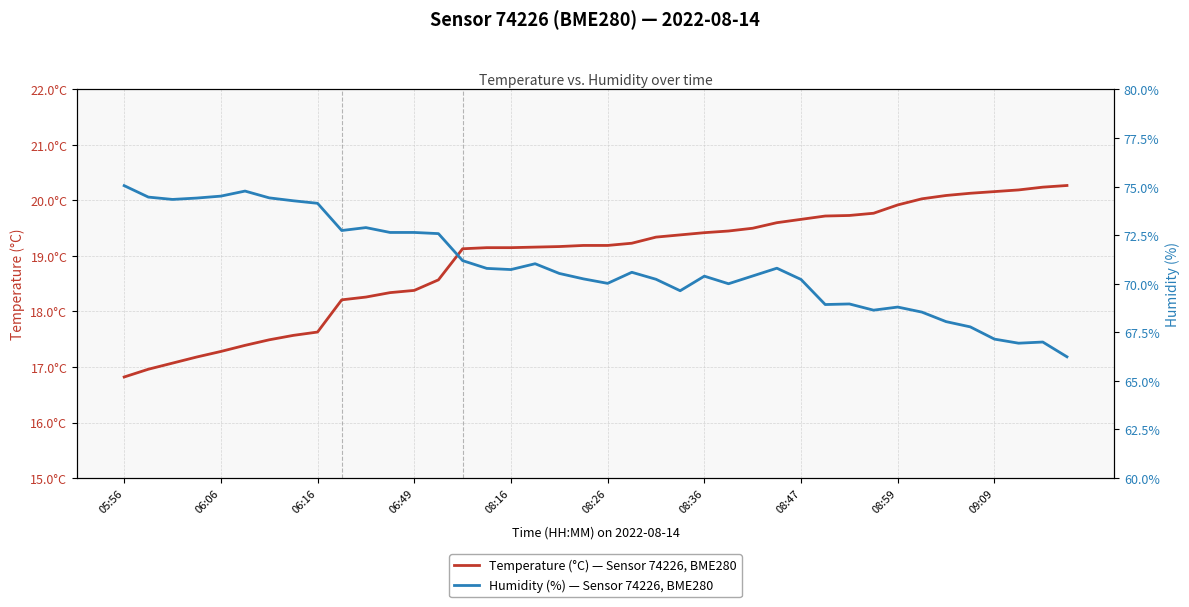

Reading left to right, list all the values displayed in this chart.

temperature: 16.8	17.0	17.1	17.2	17.3	17.4	17.5	17.6	17.6	18.2	18.3	18.3	18.4	18.6	19.1	19.1	19.1	19.2	19.2	19.2	19.2	19.2	19.3	19.4	19.4	19.4	19.5	19.6	19.7	19.7	19.7	19.8	19.9	20.0	20.1	20.1	20.2	20.2	20.2	20.3
humidity: 75.0	74.5	74.3	74.4	74.5	74.8	74.4	74.3	74.1	72.7	72.9	72.6	72.6	72.6	71.2	70.8	70.7	71.0	70.5	70.2	70.0	70.6	70.2	69.6	70.4	70.0	70.4	70.8	70.2	68.9	69.0	68.6	68.8	68.5	68.0	67.8	67.2	66.9	67.0	66.2